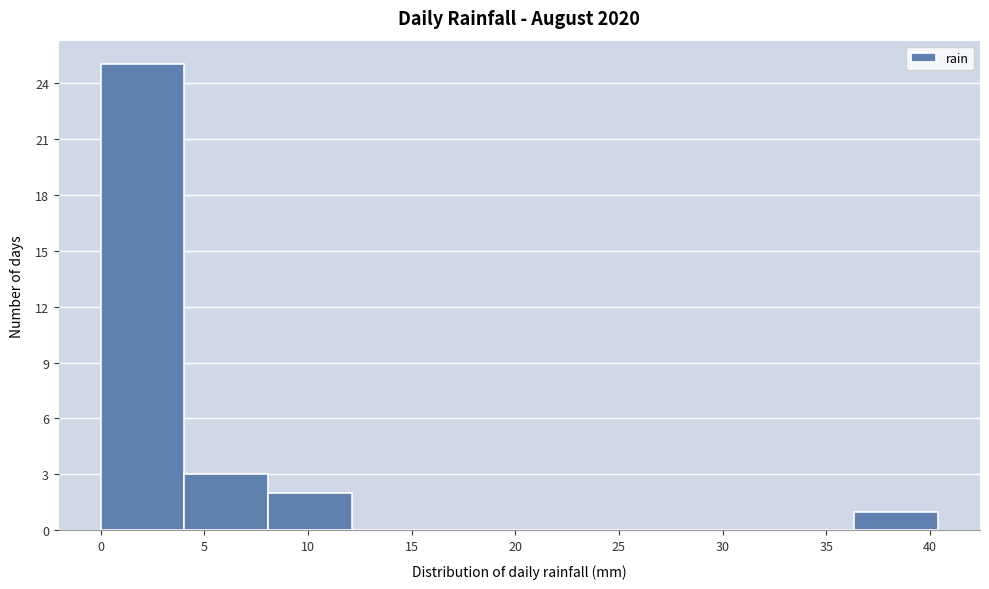

Over which range of the x-axis is the bar tallest?

0.0 to 4.0